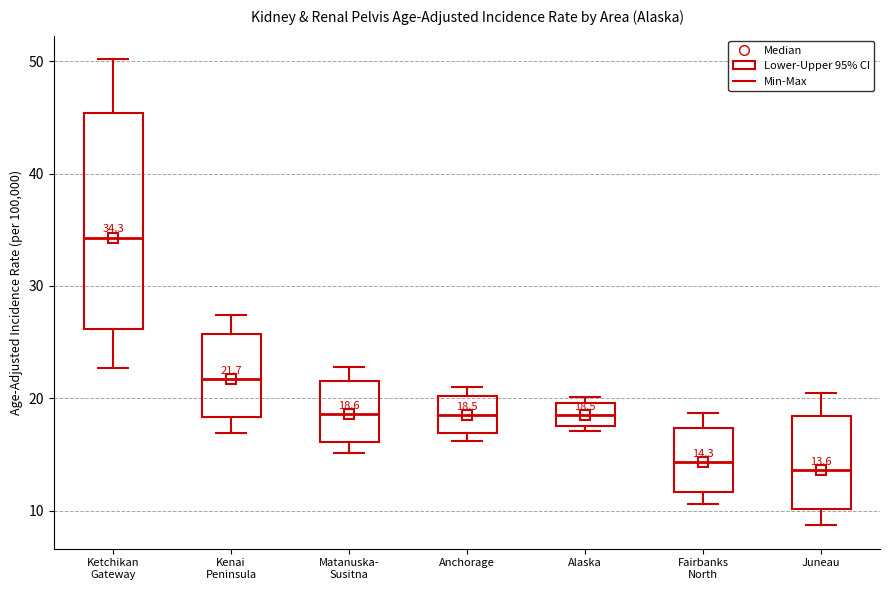

Which box is the tallest, from its lower edge to its upper edge?

Ketchikan Gateway